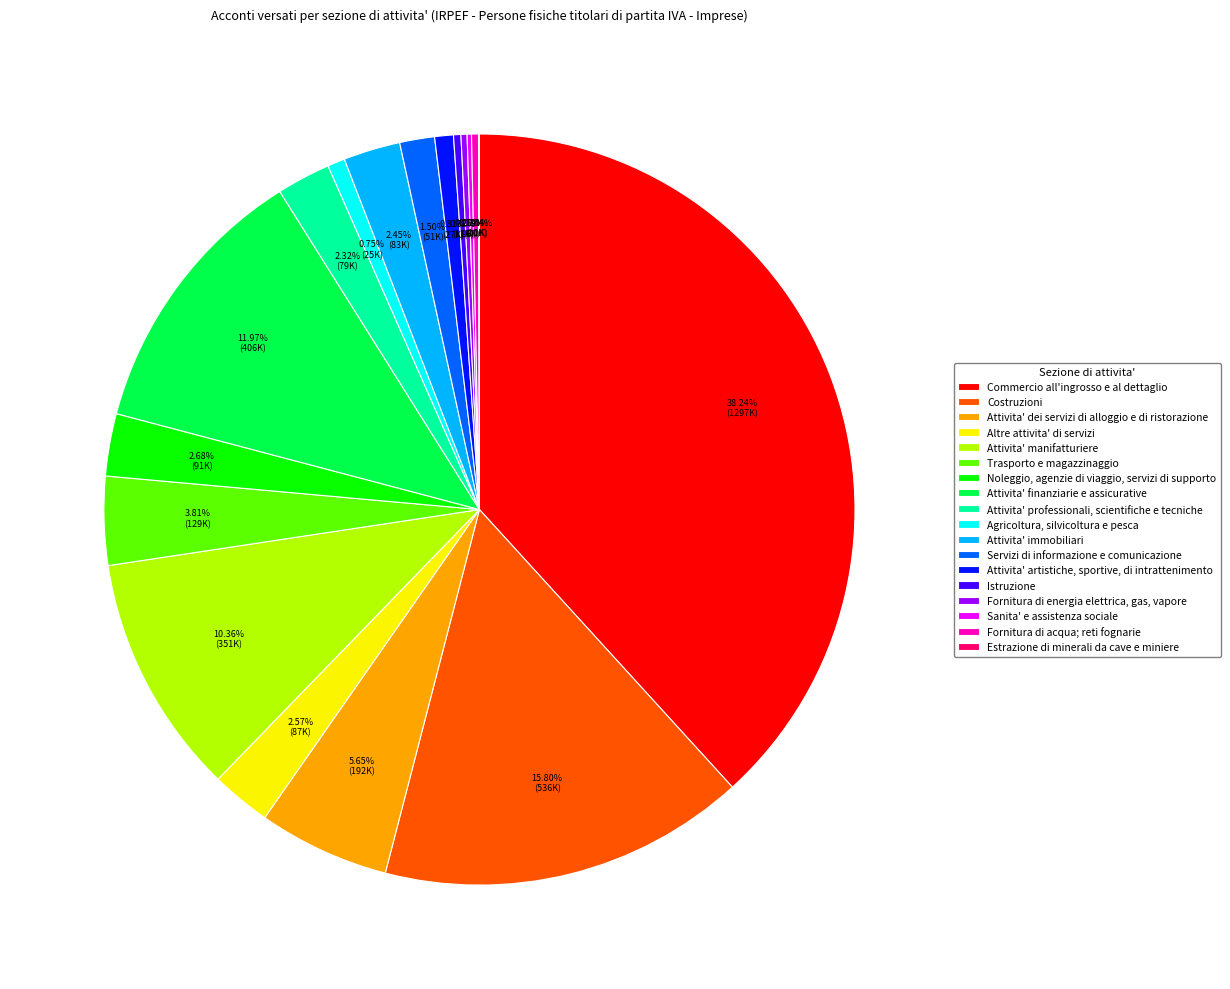

Which category has the biggest portion of the pie?

Commercio all'ingrosso e al dettaglio